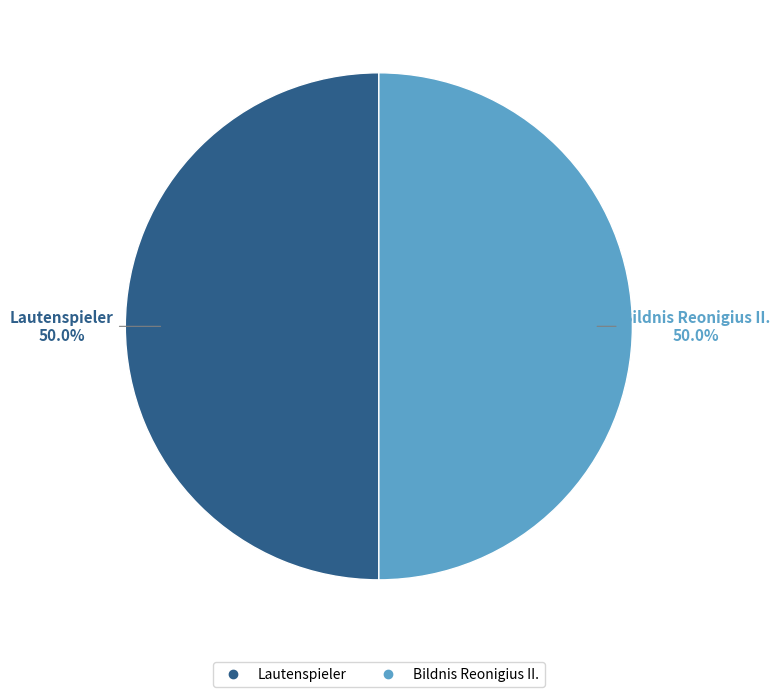

What is the ratio of the value at Bildnis Reonigius II. to the value at Lautenspieler?

1.0